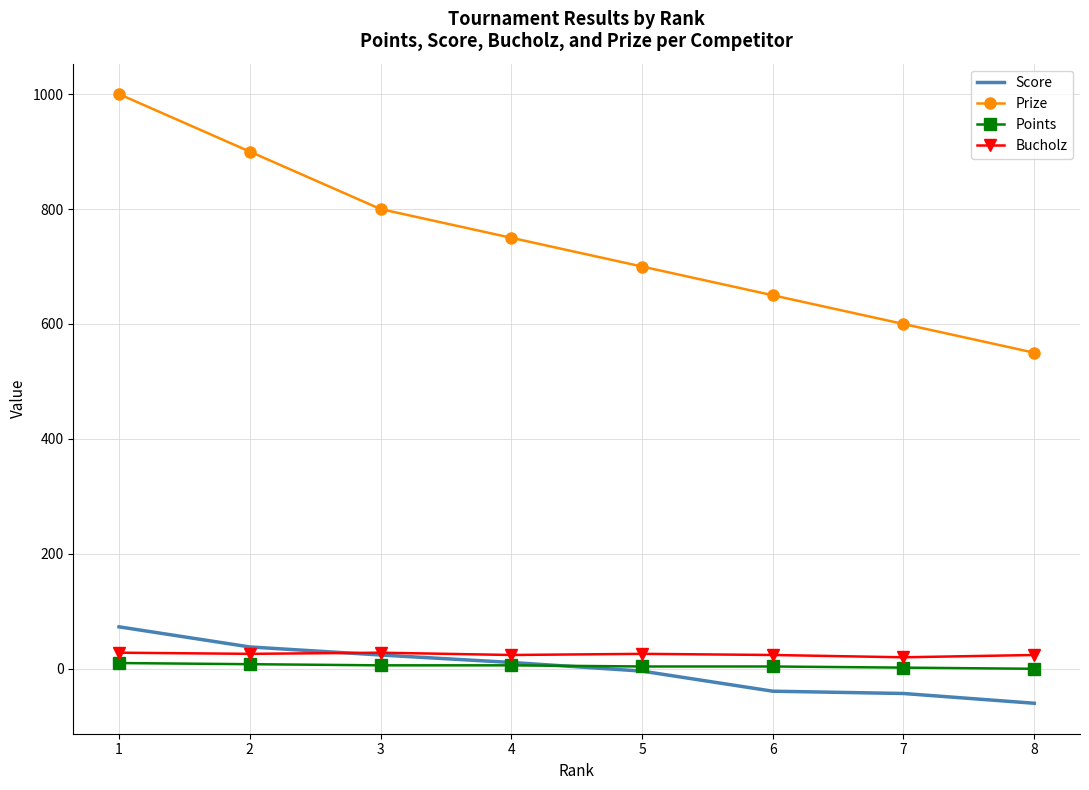

What are all the series names shown in the legend?

Score, Prize, Points, Bucholz